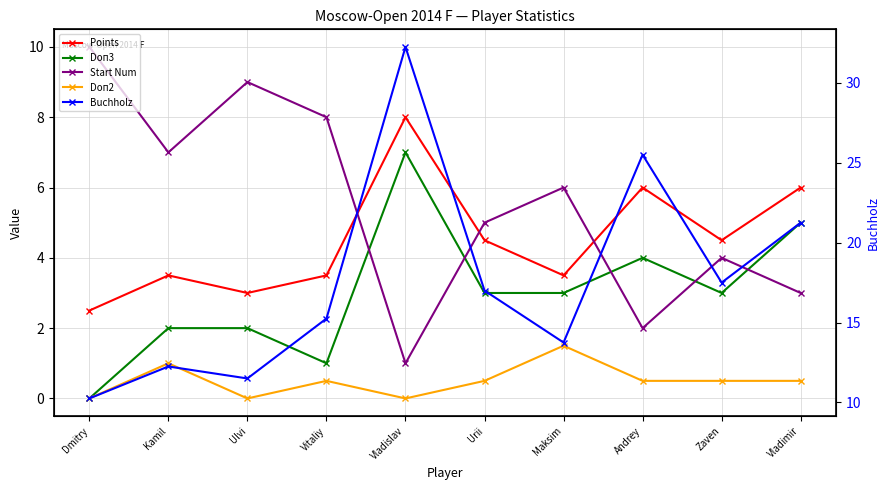

What is the maximum value shown in the chart?

32.2